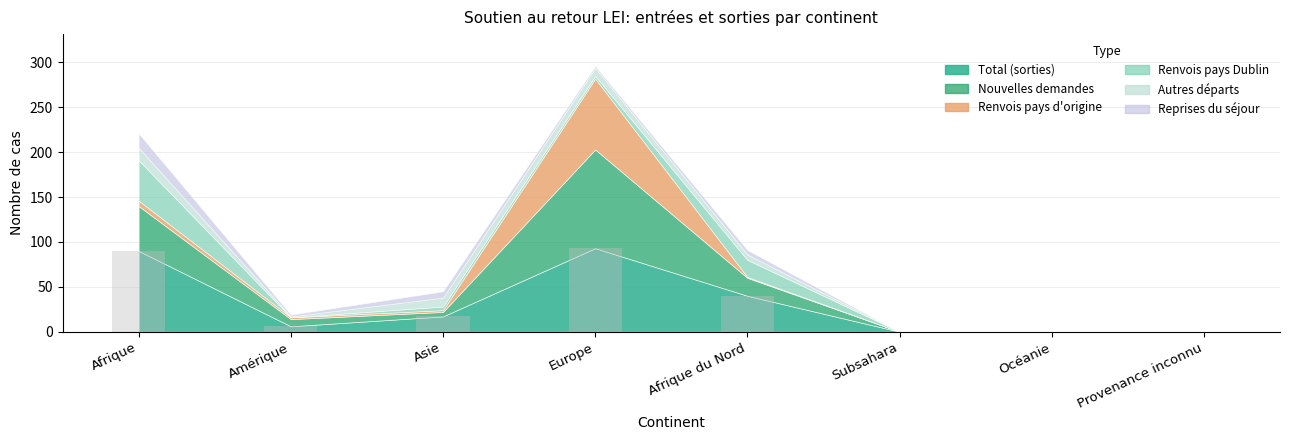

The chart shows a value of 90 at Afrique. True or false?

True